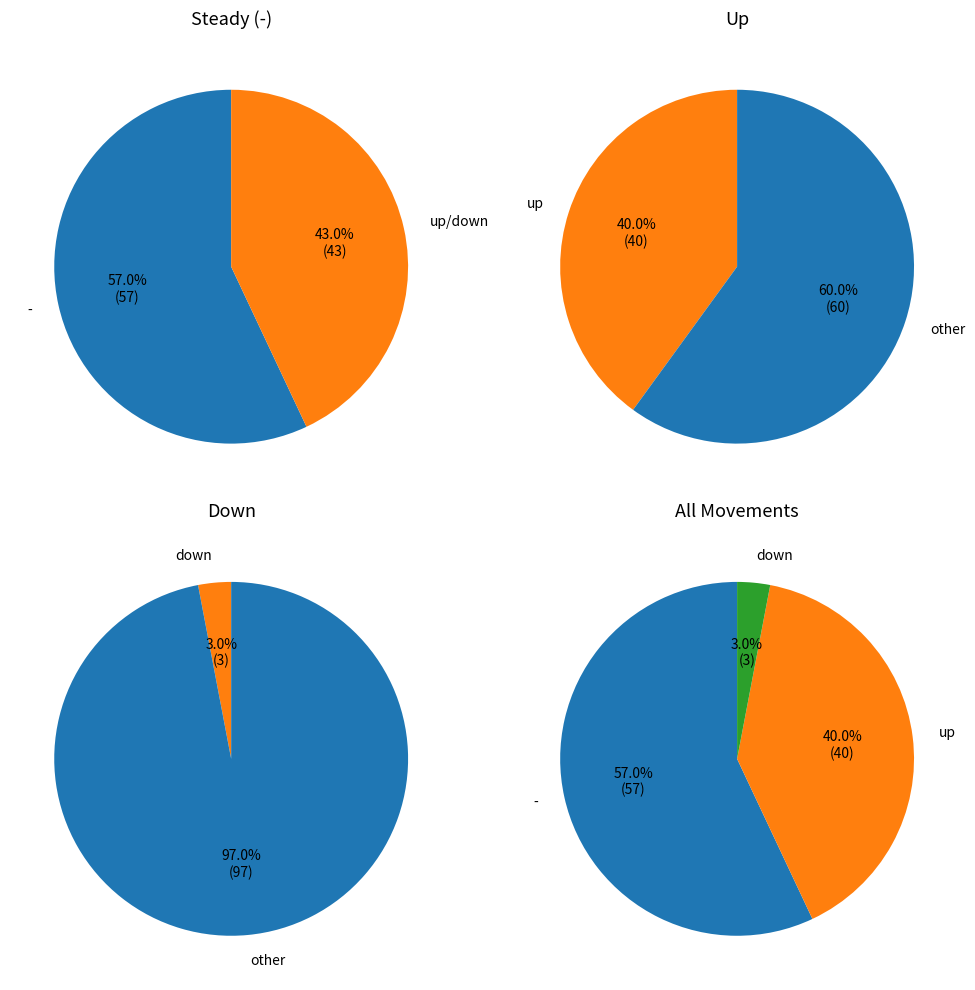

What is the change in value from - to up?

-17